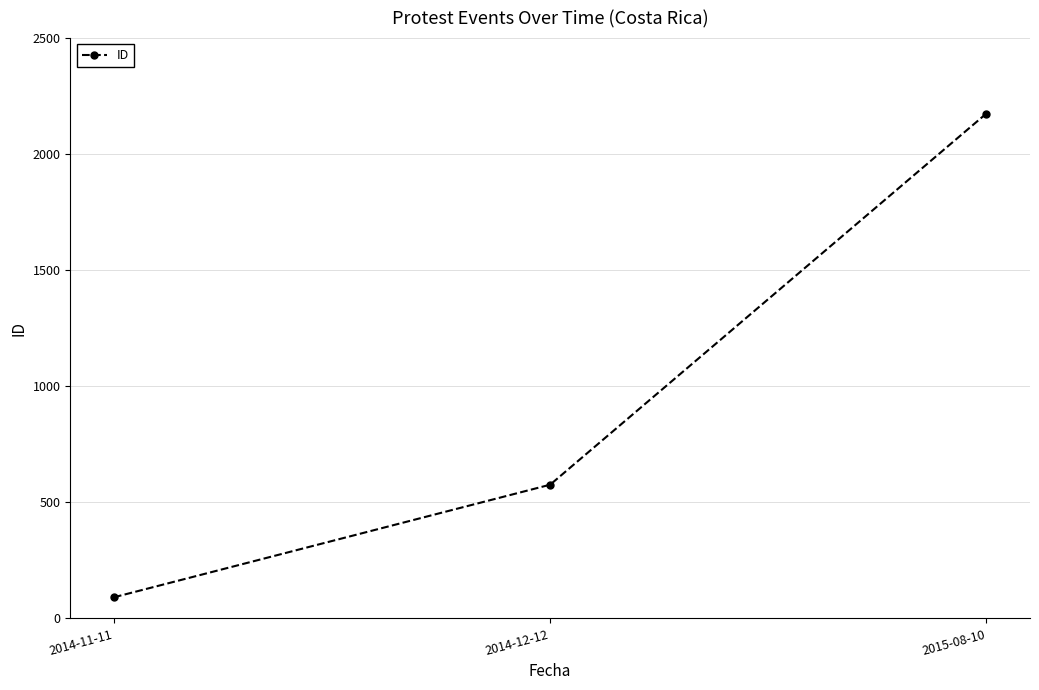

The chart shows a value of 91 at 2014-11-11. True or false?

True